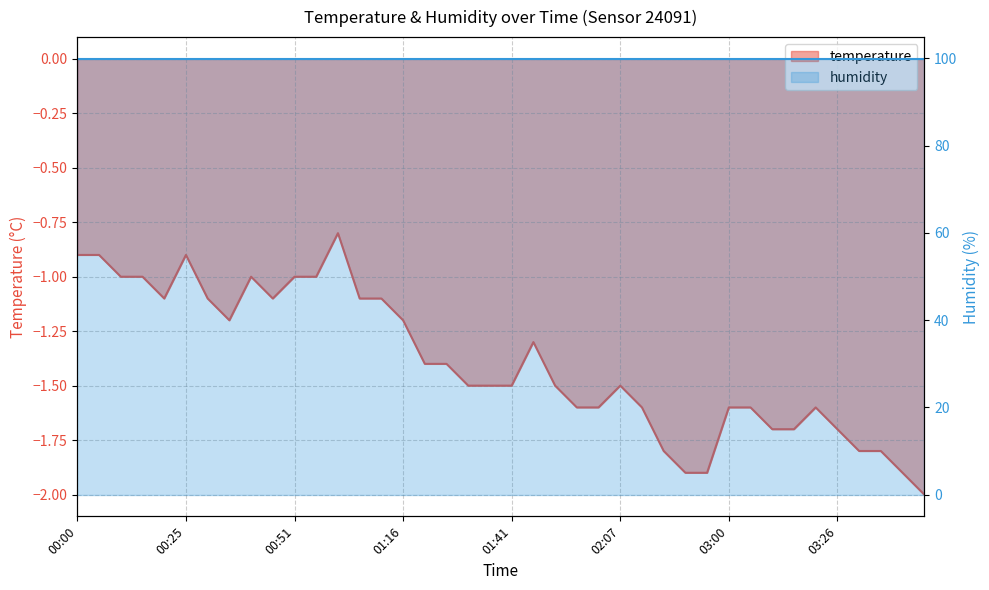

What is the label of the 7th point from the left?

00:31